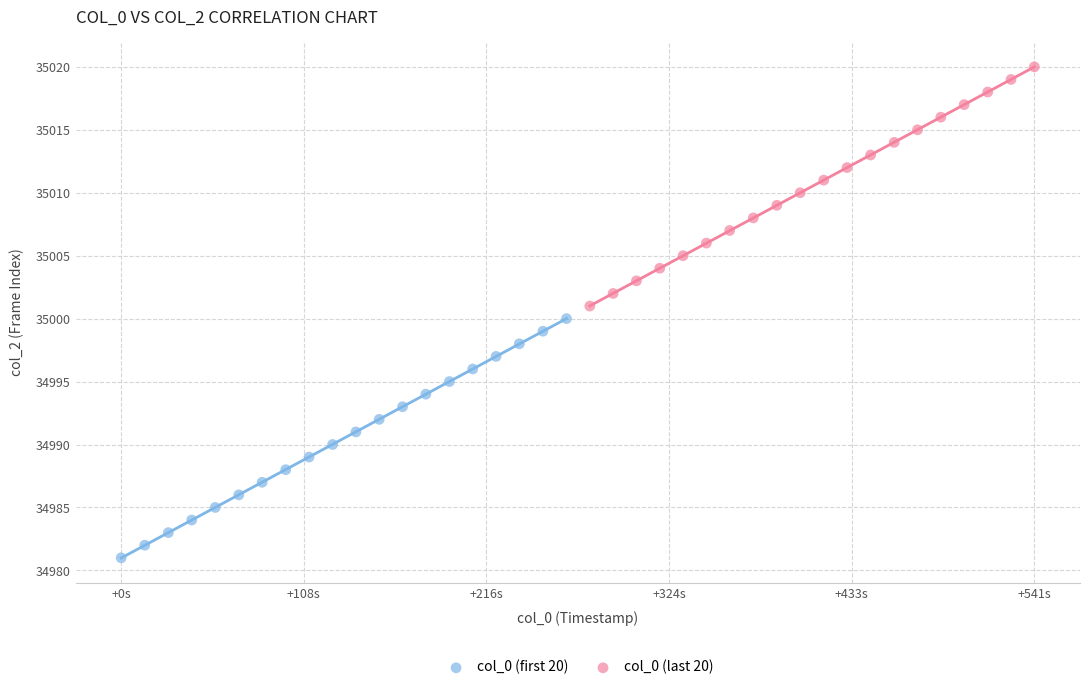

Which series reaches the maximum Y coordinate?

col_0 (last 20)